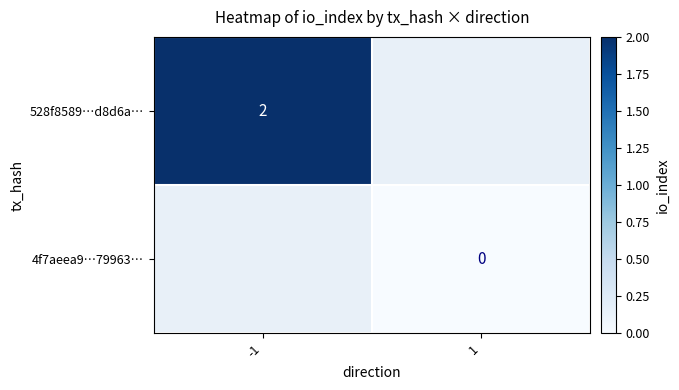

The value of 528f8589…d8d6a… at -1 is 3. True or false?

False